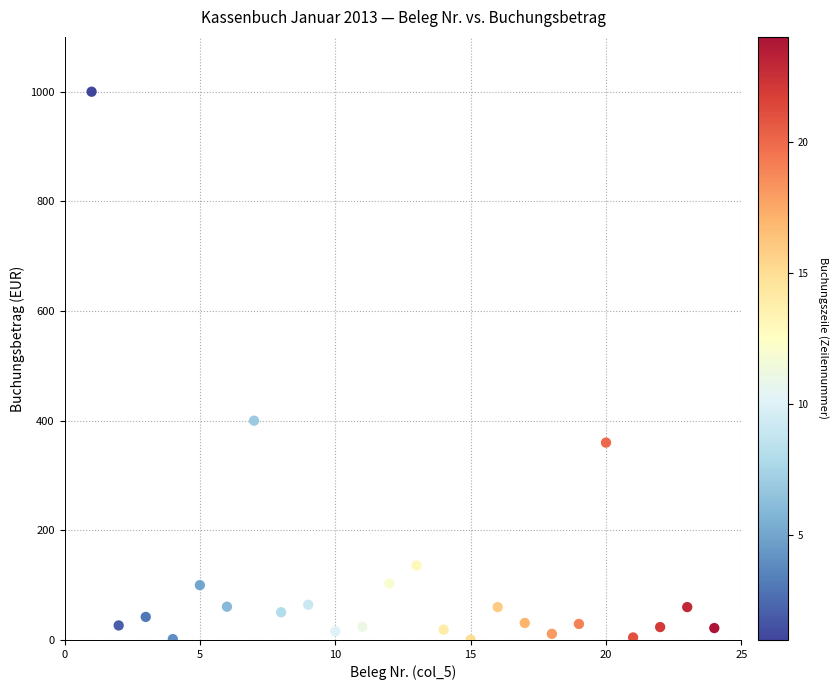

What is the range of X values (max minus min)?

23.0